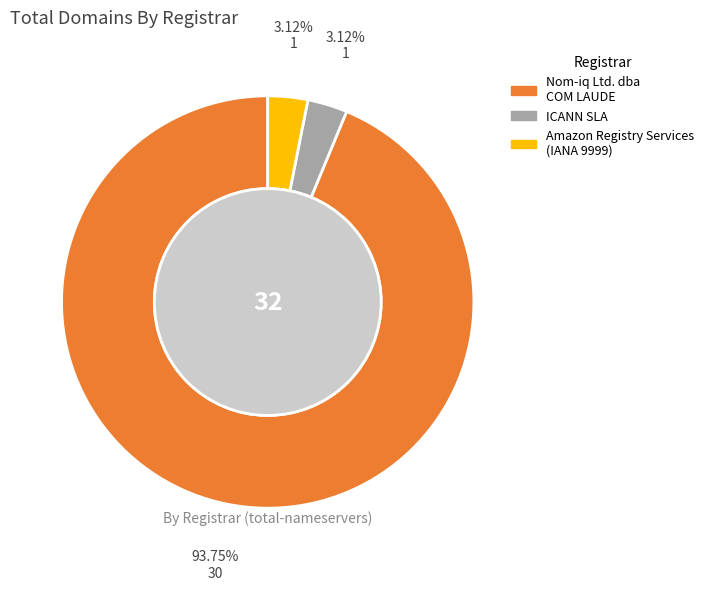

How many segments does this pie chart have?

3